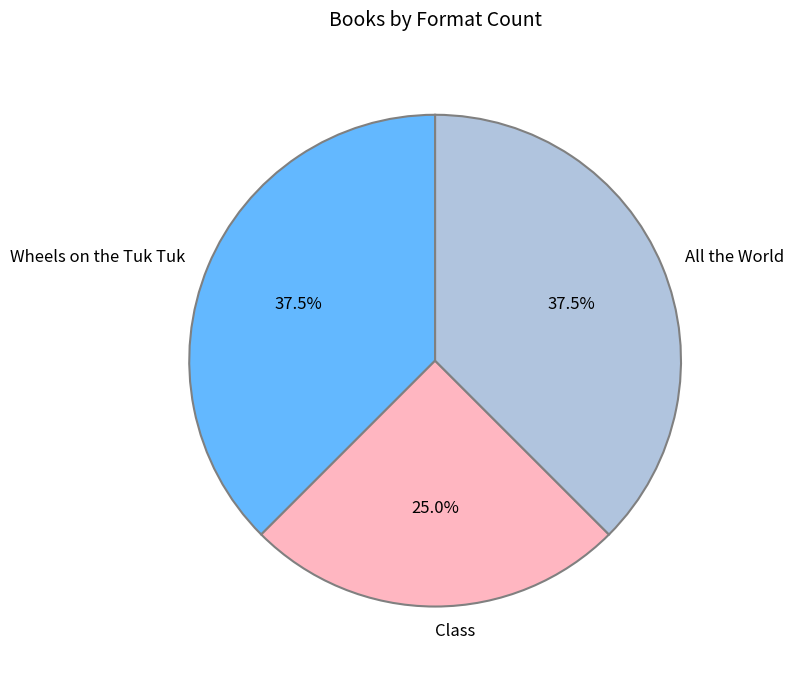

Does Wheels on the Tuk Tuk account for over 50% of the chart?

No